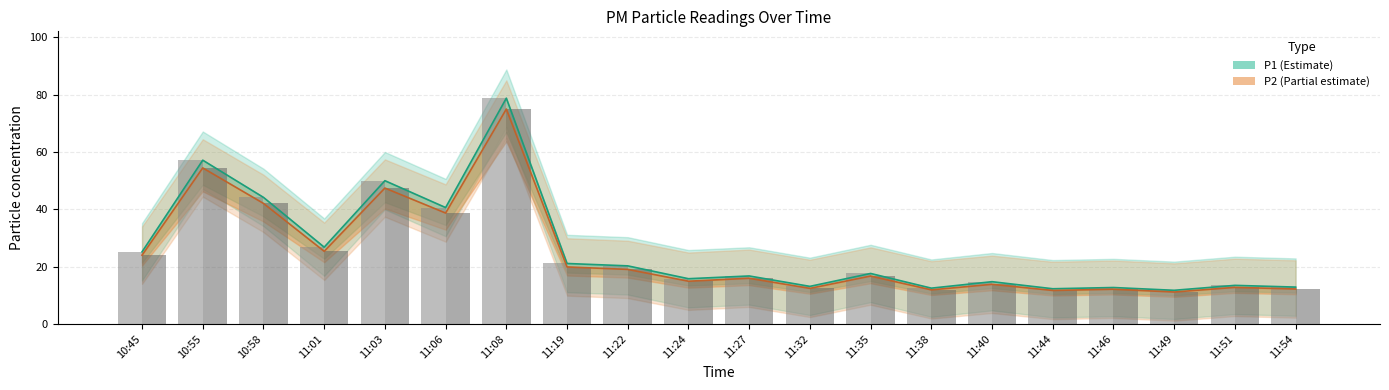

List the series in order of their peak value, lowest first.

P2 line, P2 bar, P1 line, P1 bar